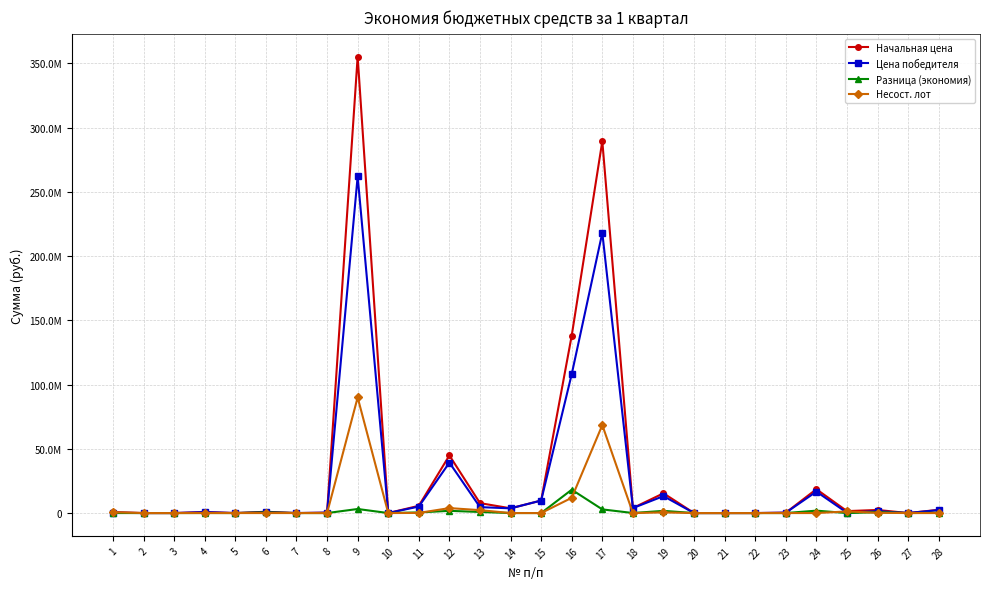

Where do Несост. лот and Цена победителя first cross each other?

24 and 25